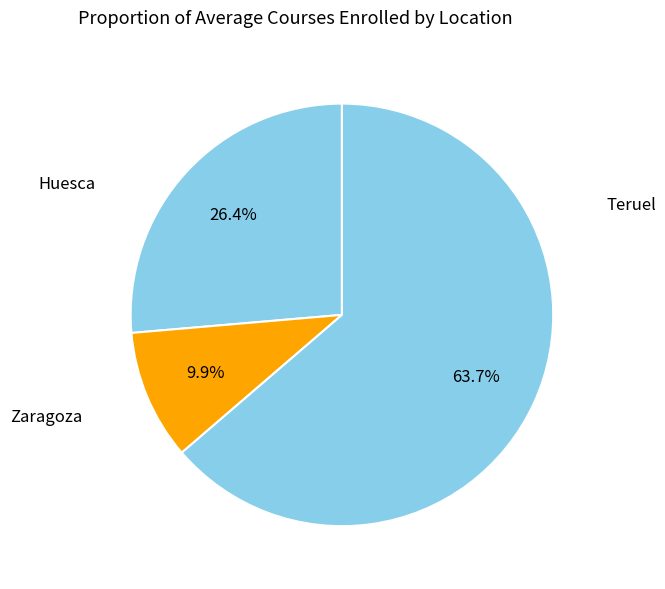

How many segments does this pie chart have?

3